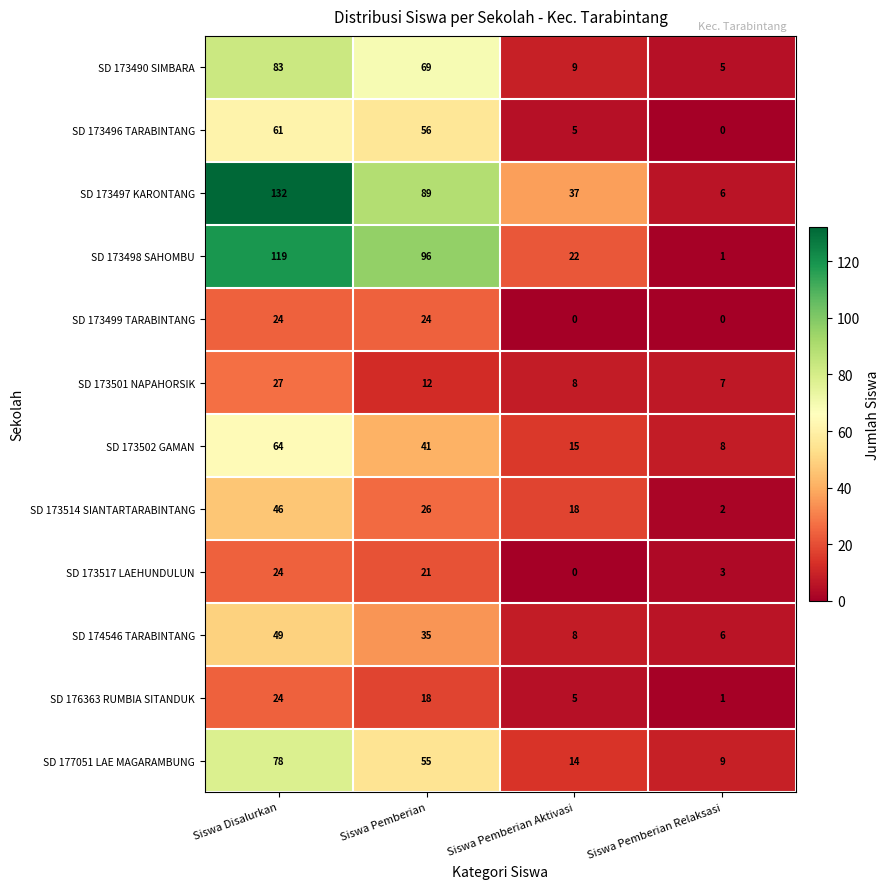

What is the average value of the SD 173499 TARABINTANG series?

12